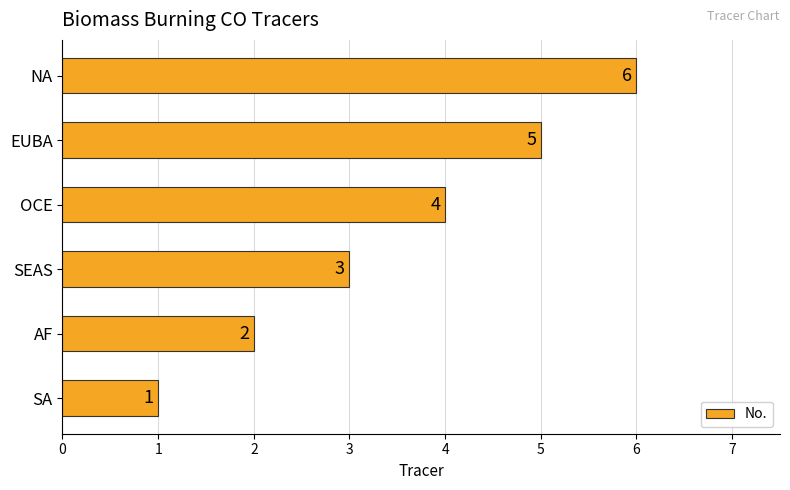

What is the maximum value shown in the chart?

6